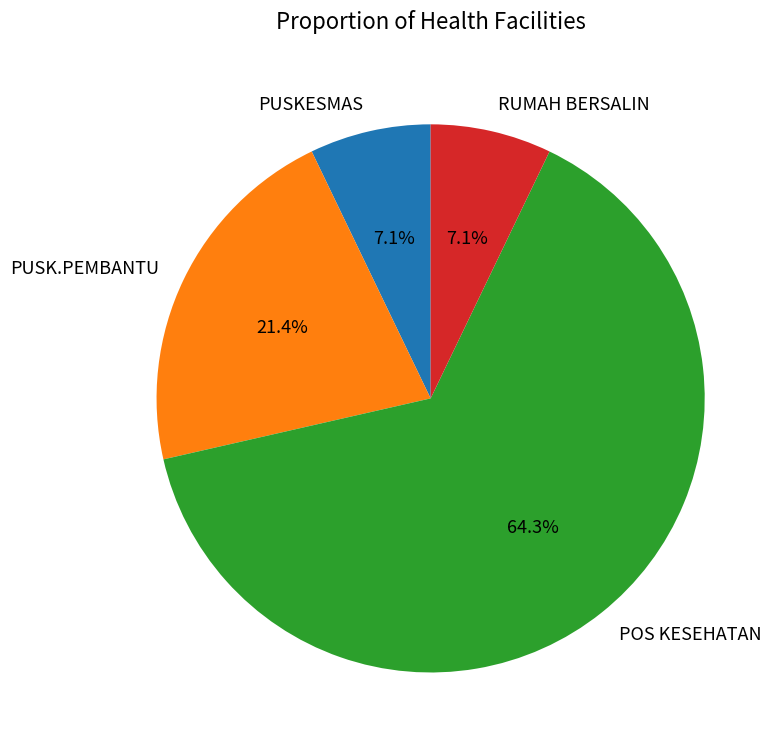

The POS KESEHATAN slice represents 64% of the pie. True or false?

True